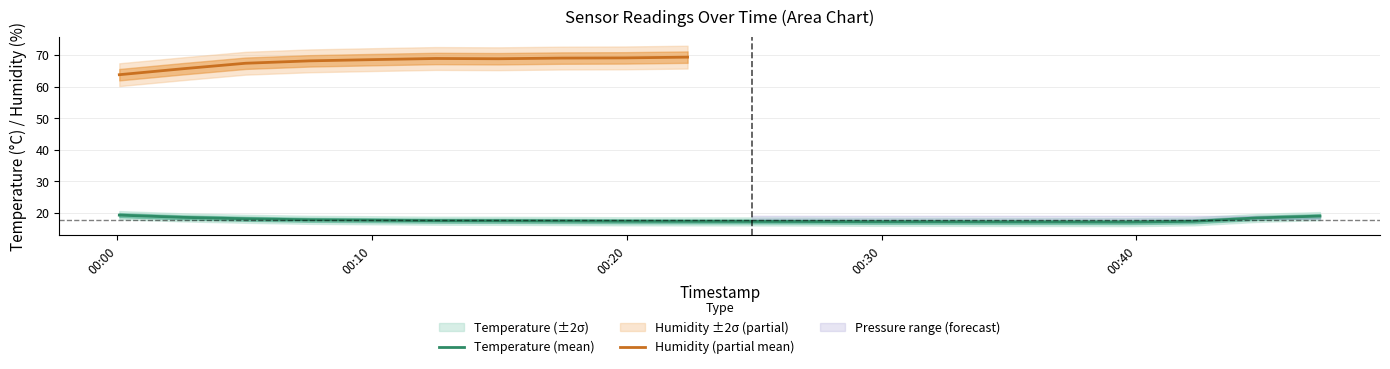

Reading left to right, list all the values displayed in this chart.

2023-01-04T00:00:05=19.2	2023-01-04T00:02:34=18.5	2023-01-04T00:05:02=18.1	2023-01-04T00:07:33=17.8	2023-01-04T00:10:01=17.6	2023-01-04T00:12:30=17.5	2023-01-04T00:14:58=17.4	2023-01-04T00:17:26=17.4	2023-01-04T00:19:55=17.3	2023-01-04T00:22:23=17.3	2023-01-04T00:24:54=17.2	2023-01-04T00:27:23=17.2	2023-01-04T00:29:51=17.1	2023-01-04T00:32:19=17.1	2023-01-04T00:34:48=17.1	2023-01-04T00:37:16=17.1	2023-01-04T00:39:44=17.0	2023-01-04T00:42:15=17.3	2023-01-04T00:44:43=18.4	2023-01-04T00:47:12=18.9